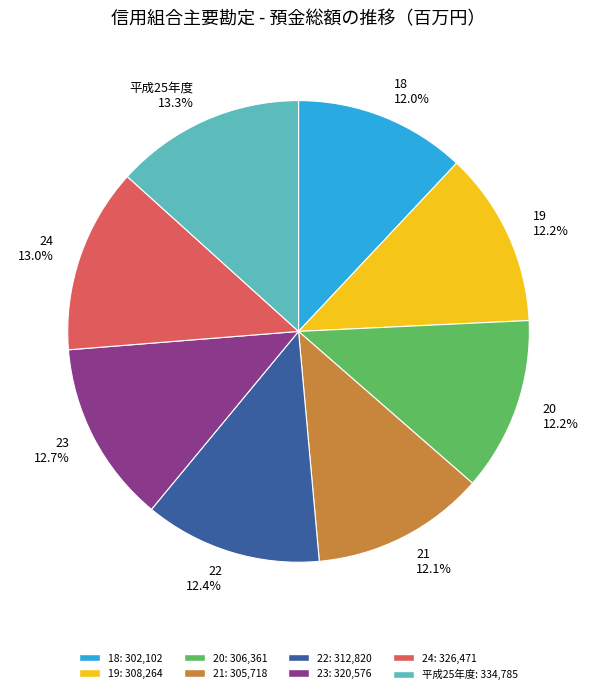

What is the total percentage of 18 and 20?

24.2%